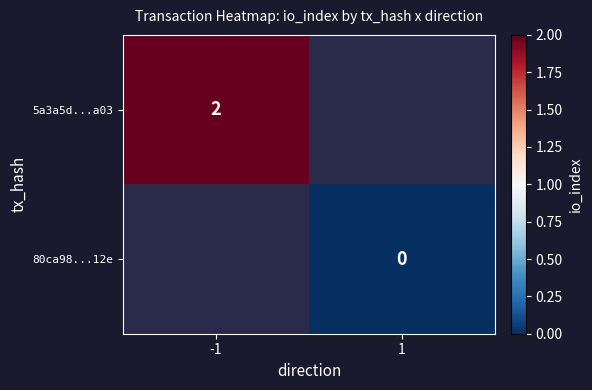

Count the number of categories in the chart.

2